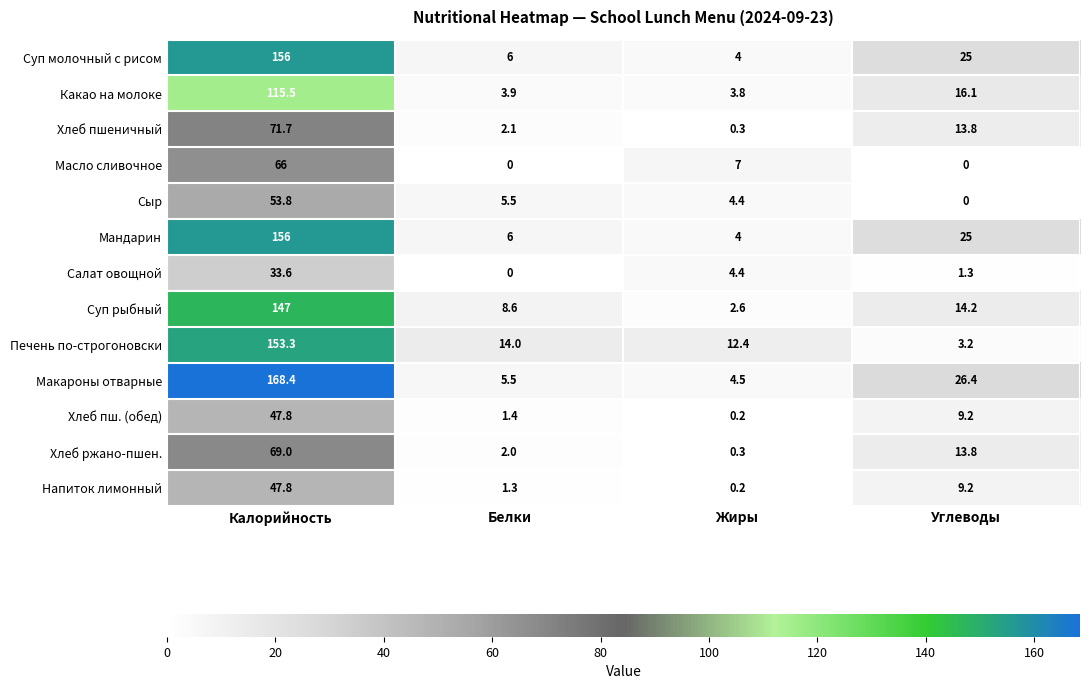

True or false: Макароны отварные has a value of 8.5 at Белки.

False